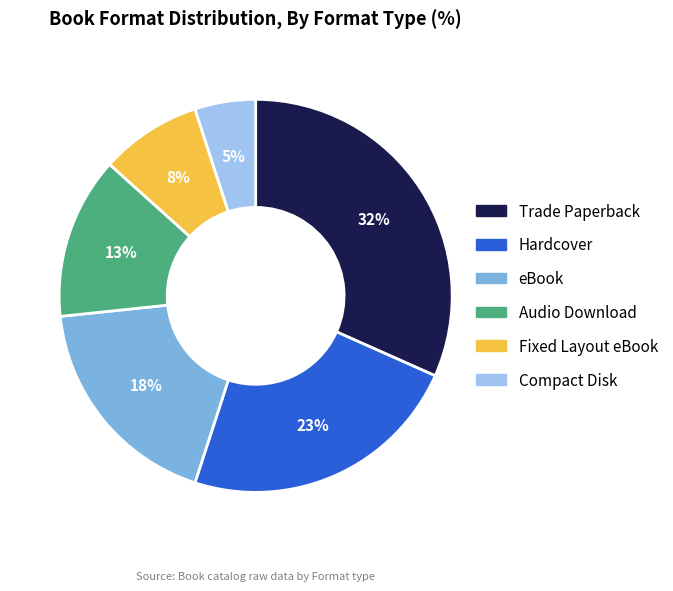

Combined, do Trade Paperback and Fixed Layout eBook account for over 50%?

No